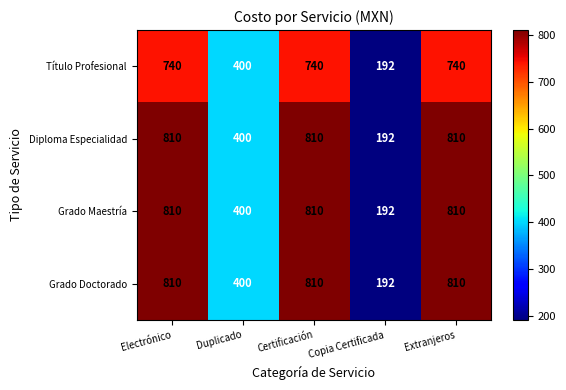

What is the total value across all series at Extranjeros?

3170